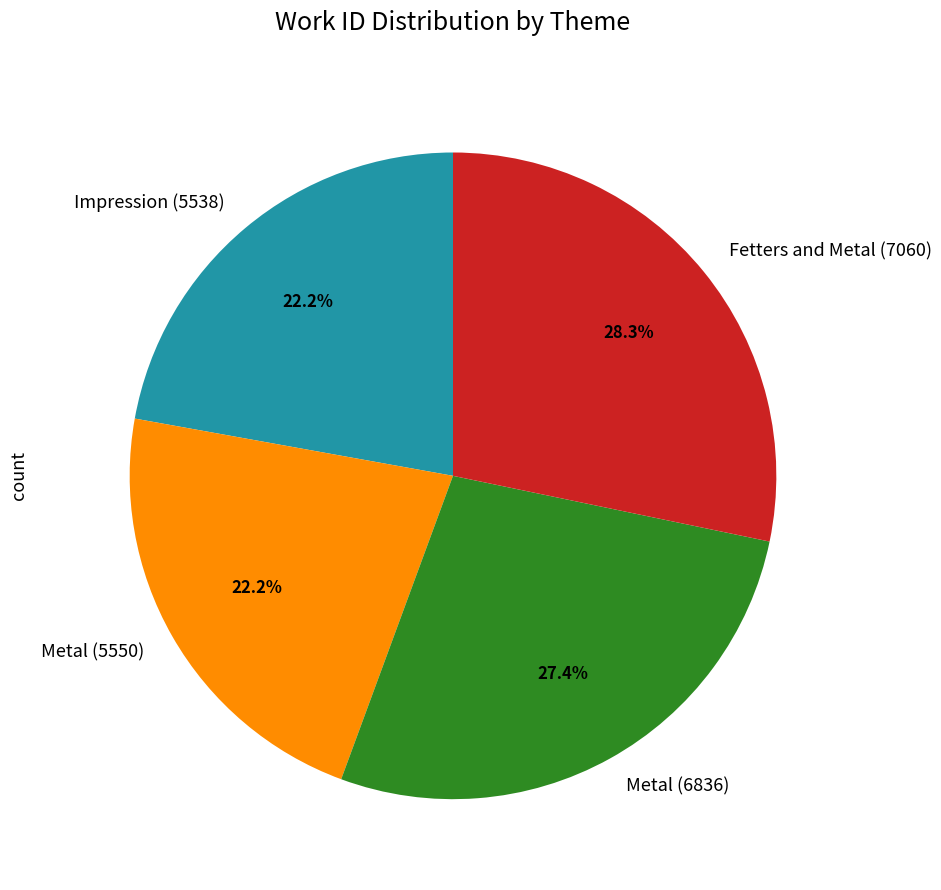

The Metal (5550) slice represents 32% of the pie. True or false?

False